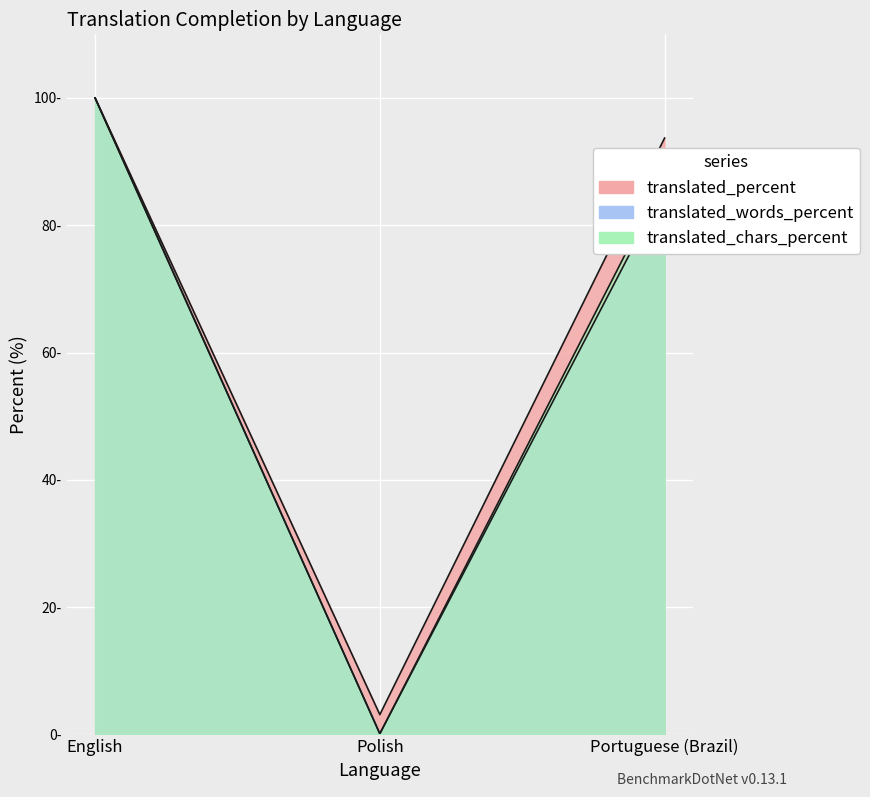

At Polish, list the series in order from smallest to largest.

translated_words_percent, translated_chars_percent, translated_percent